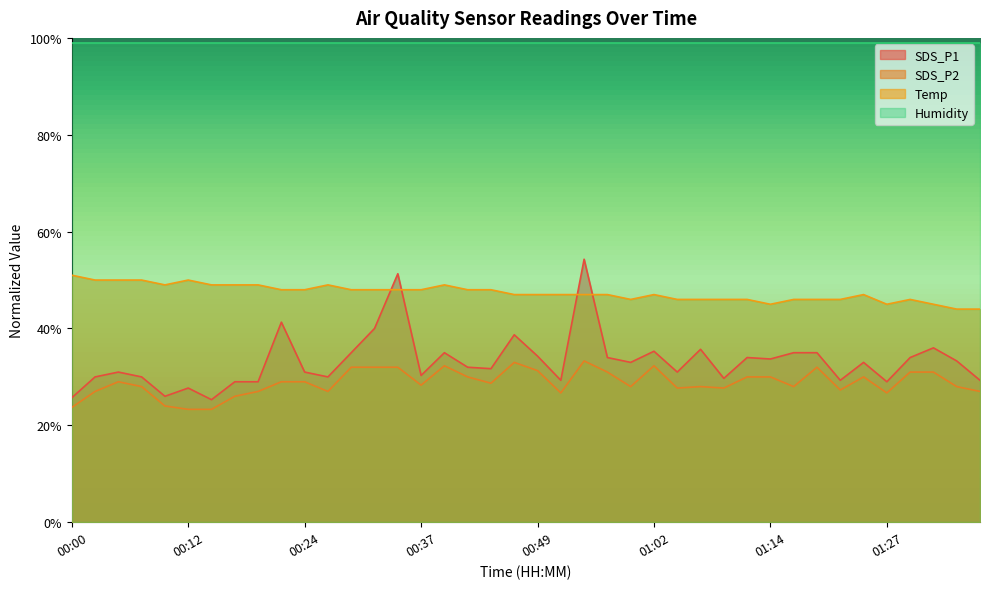

Does the chart display data point markers on the line(s)?

No